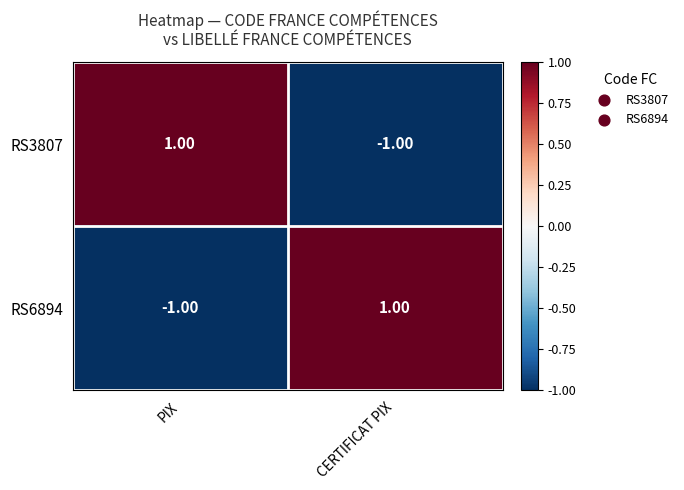

What is the minimum value shown in the chart?

-1